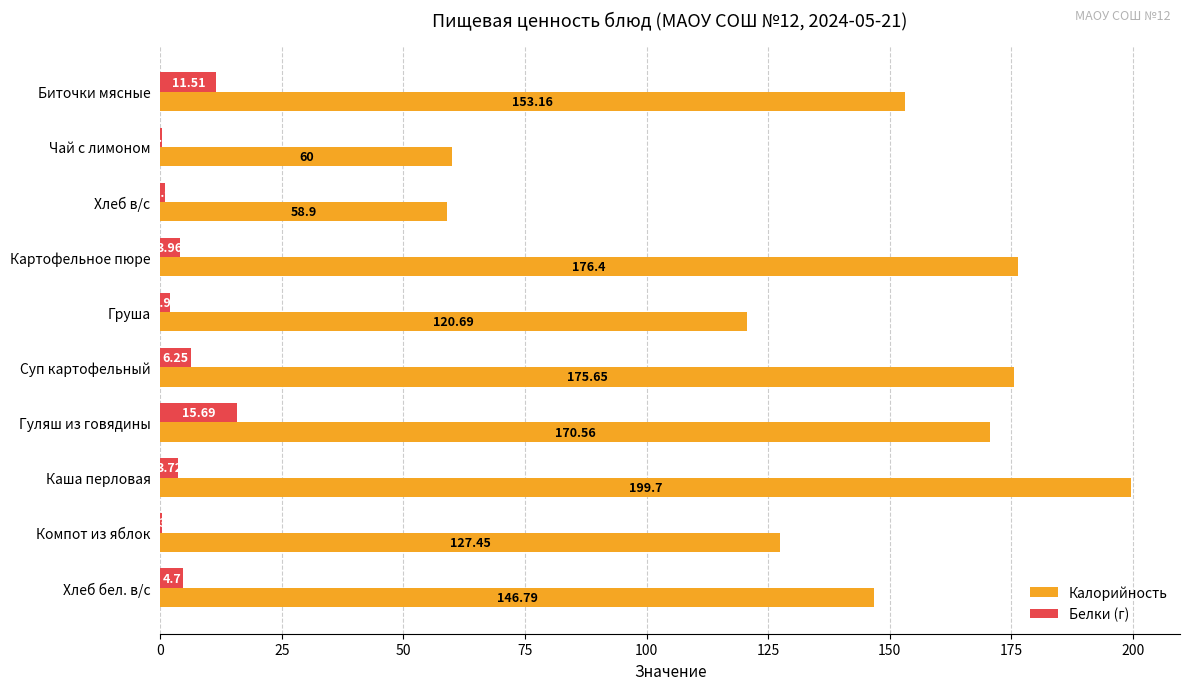

Which category has the highest value across all series?

Каша перловая